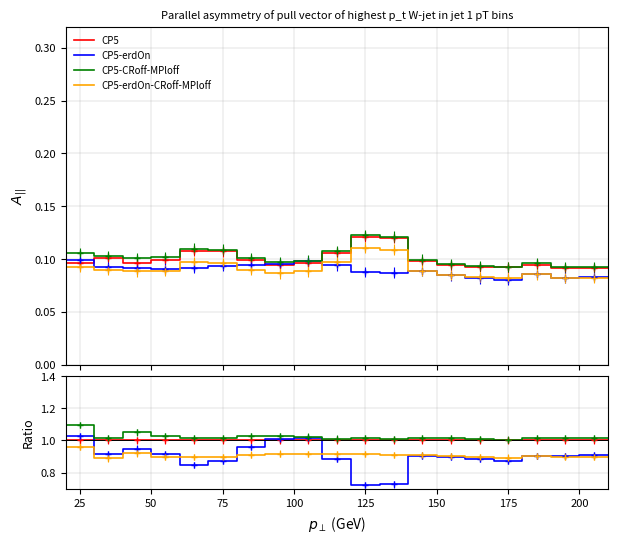

How many interior local valleys does the CP5-erdOn series have?

5